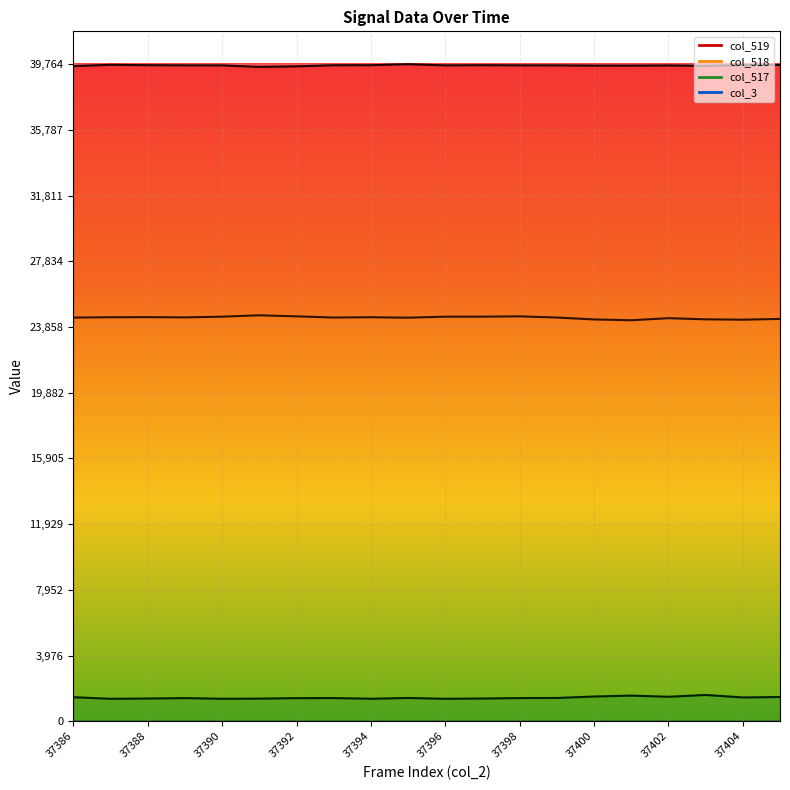

Read the col_517 value at 37386.

1456.0